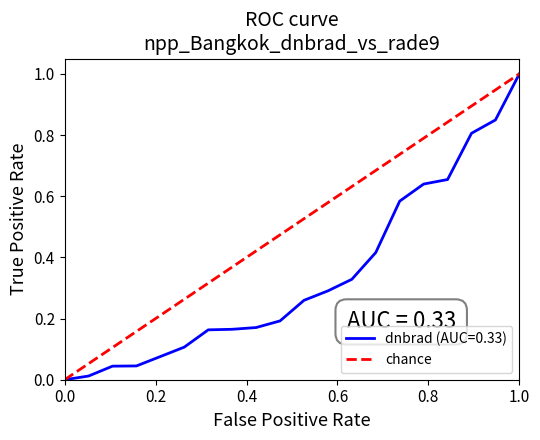

How many values are between 0 and 1?

2